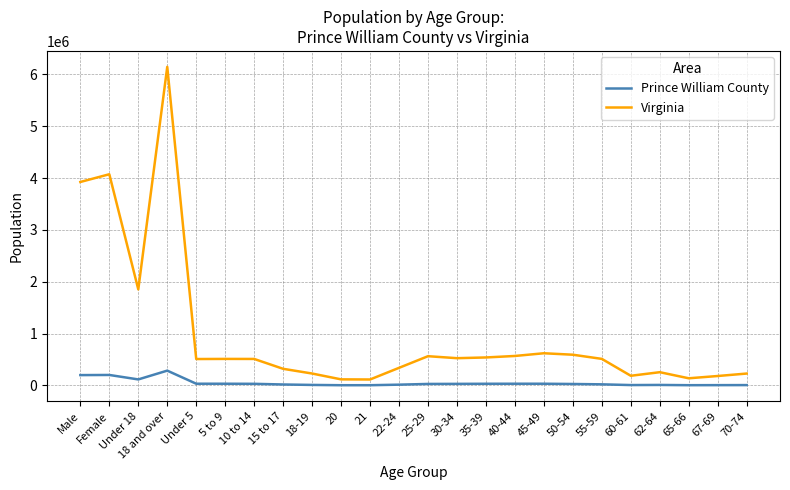

True or false: Prince William County and Virginia cross at least once.

False